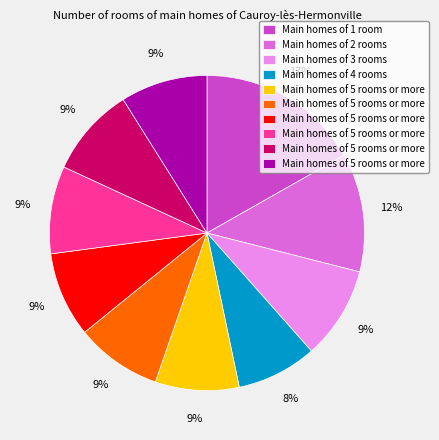

Does any single category account for the majority?

No